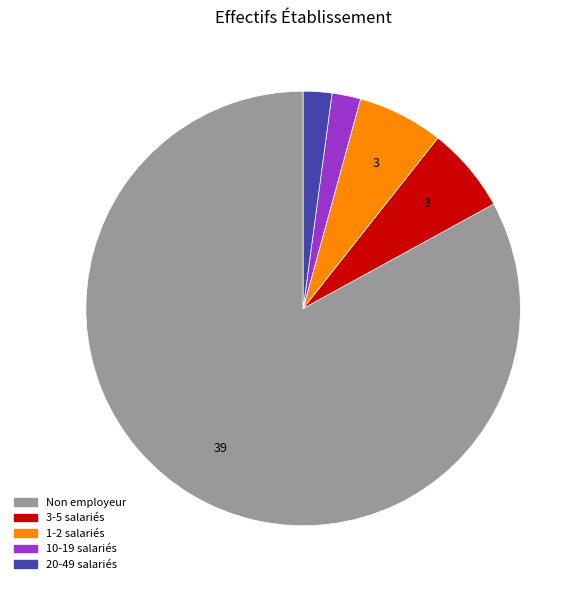

Does any single category account for the majority?

Yes